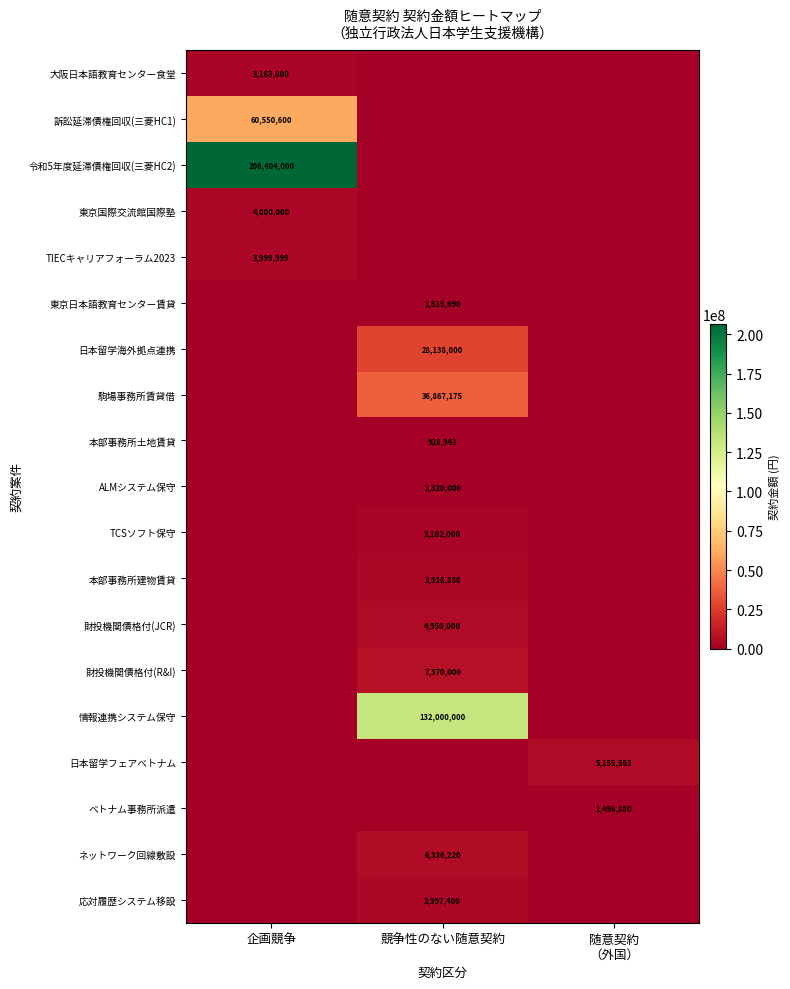

At which category is the sum across all series the highest?

企画競争